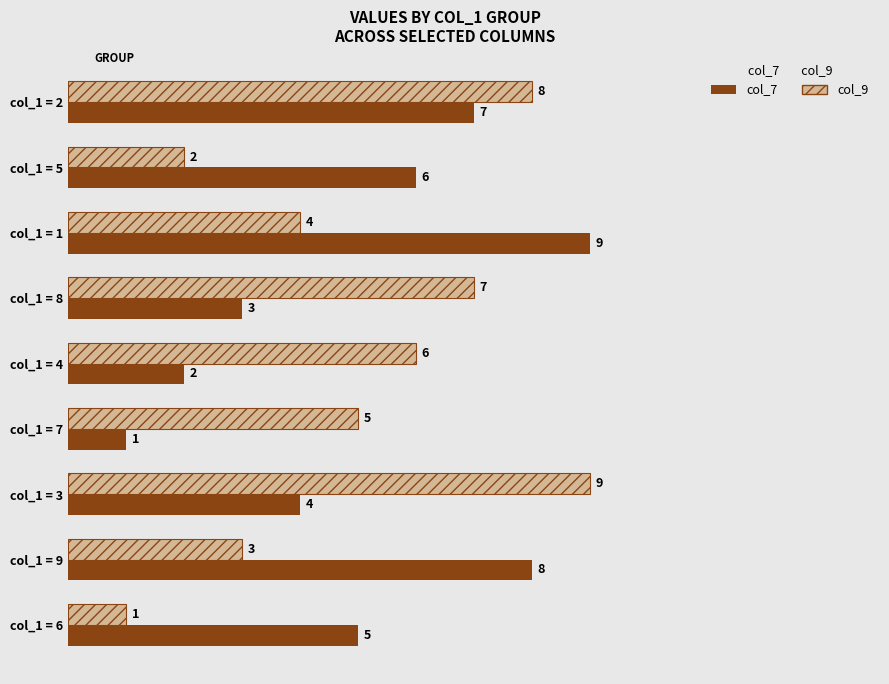

At how many categories does at least one series exceed 4?

9